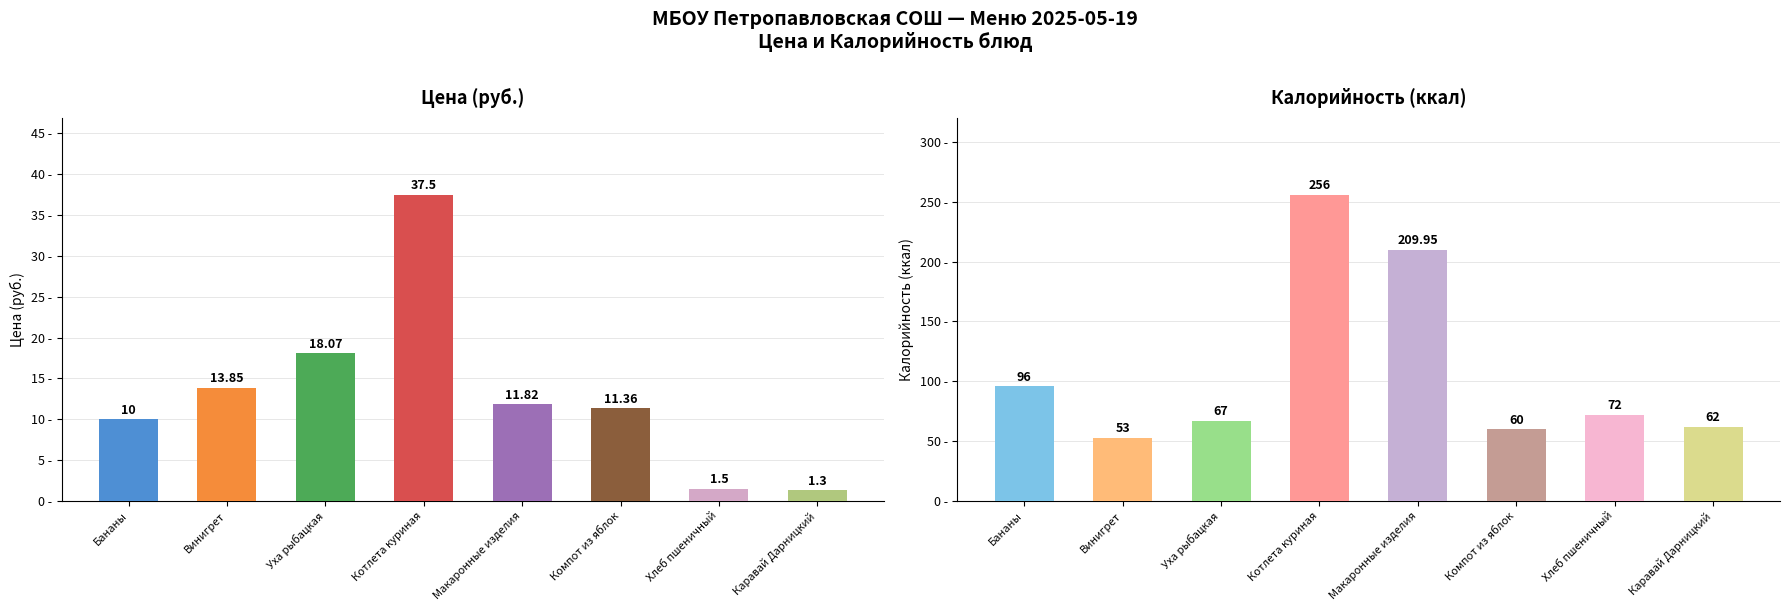

What position from the right is Макаронные изделия?

4